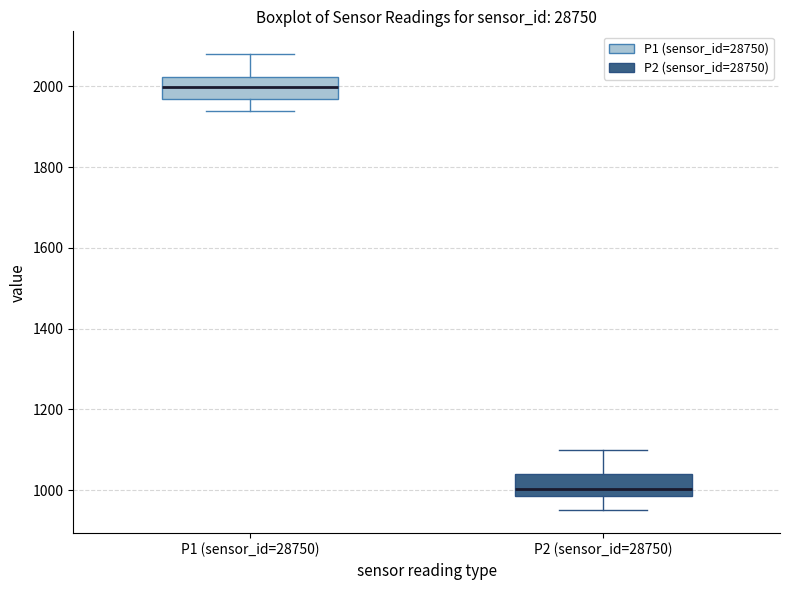

Reading left to right, transcribe this box plot: for each box, give where its median line is, the range the box spans, and where its two whiskers end, as read against the y-axis. The values are not printed on the chart, so give them approximately, as read against the axis.

P1 (sensor_id=28750): median 2000, box 1960 to 2020, whiskers 1940 to 2080
P2 (sensor_id=28750): median 1000, box 980 to 1040, whiskers 940 to 1100